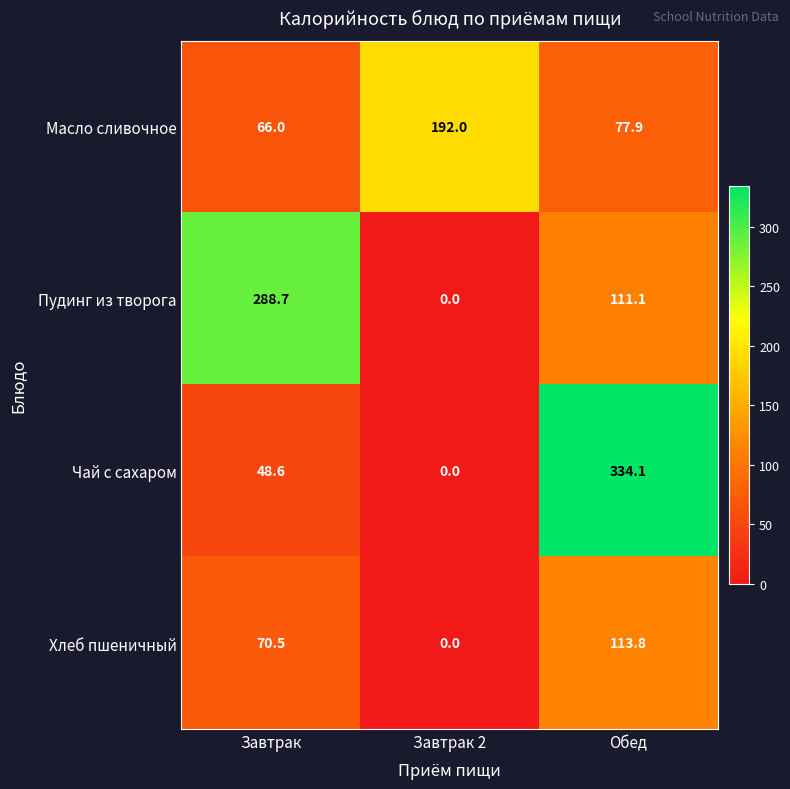

Is it true that Пудинг из творога equals 288.7 at Завтрак?

True